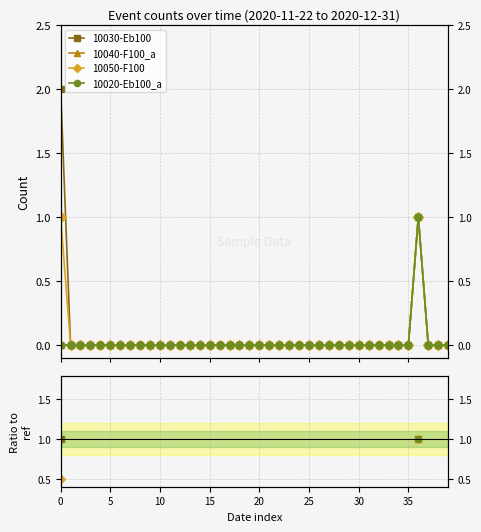

At 38, list the series in order from largest to smallest.

10030-Eb100, 10040-F100_a, 10050-F100, 10020-Eb100_a